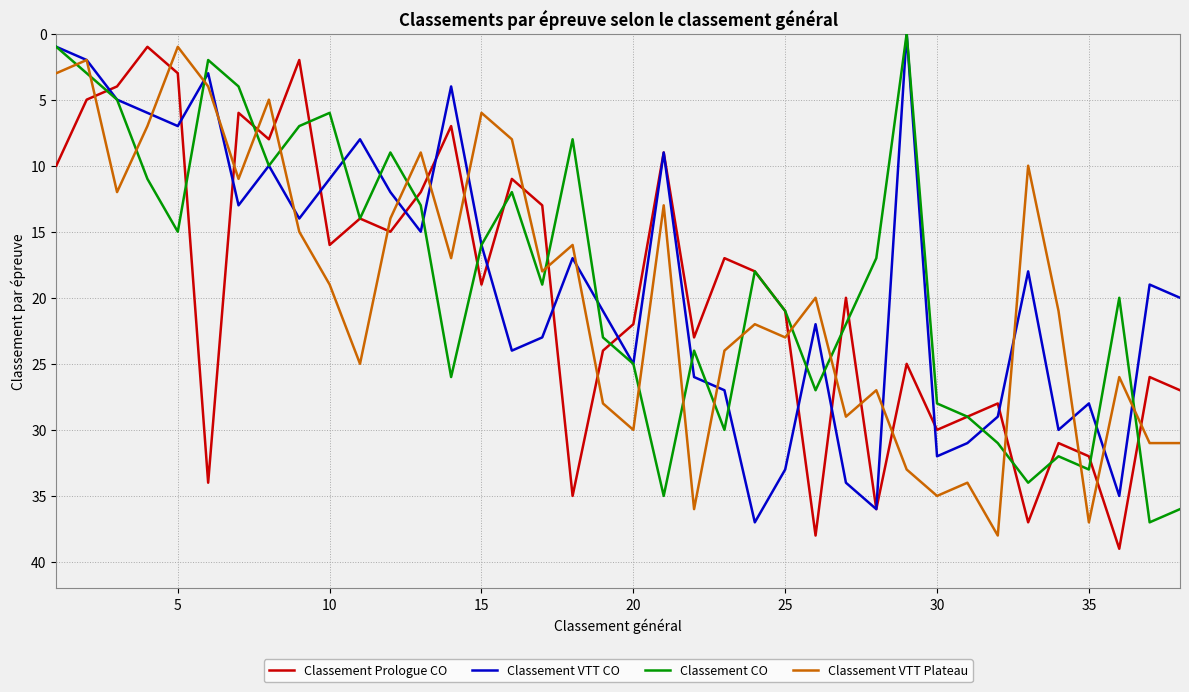

Which series ends up on top after the final intersection of Classement VTT Plateau and Classement CO?

Classement CO